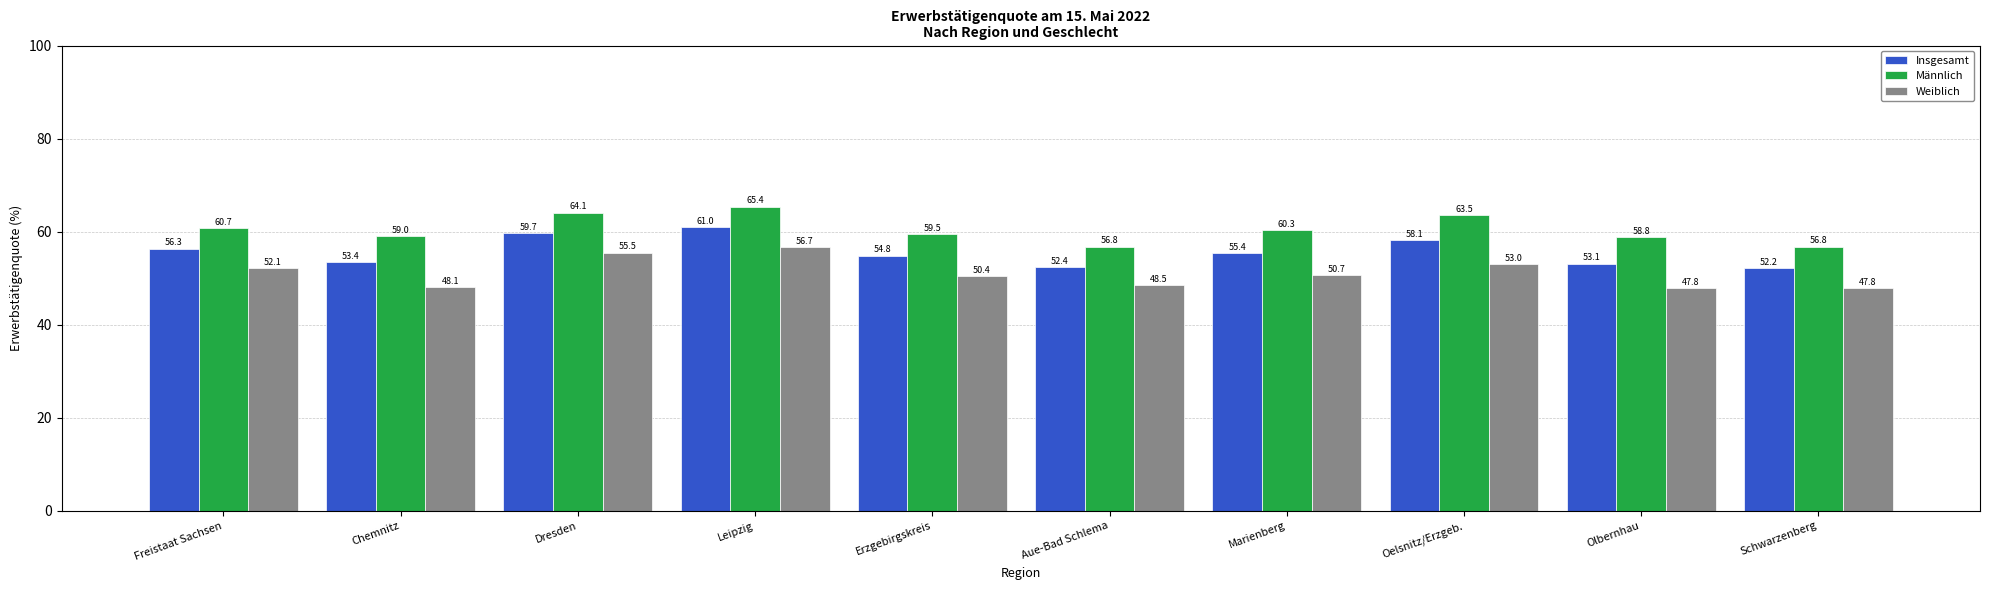

What is the value of the Insgesamt bar at the 3rd from the left?

59.7